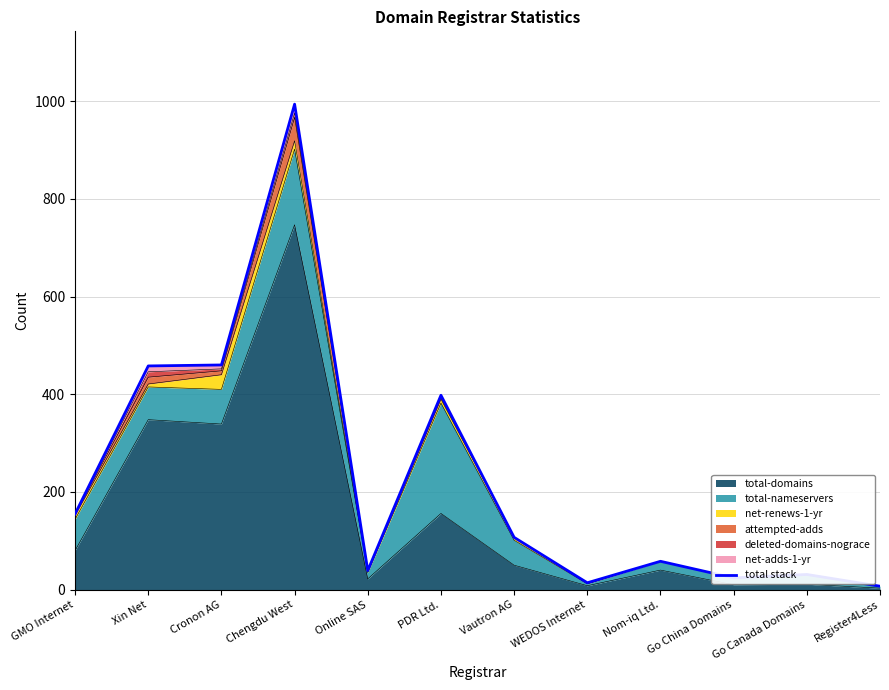

What is the label of the 7th point from the left?

Vautron AG